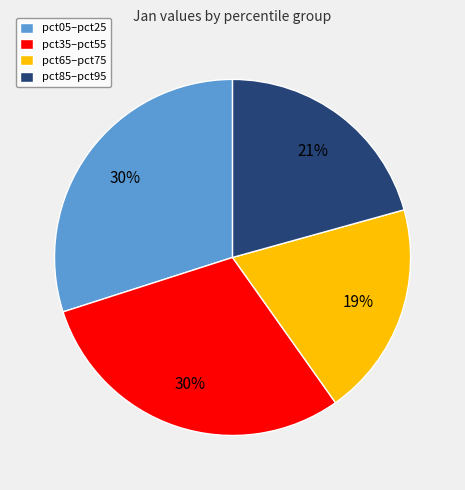

Is it true that pct35–pct55 is 30% of the pie?

True